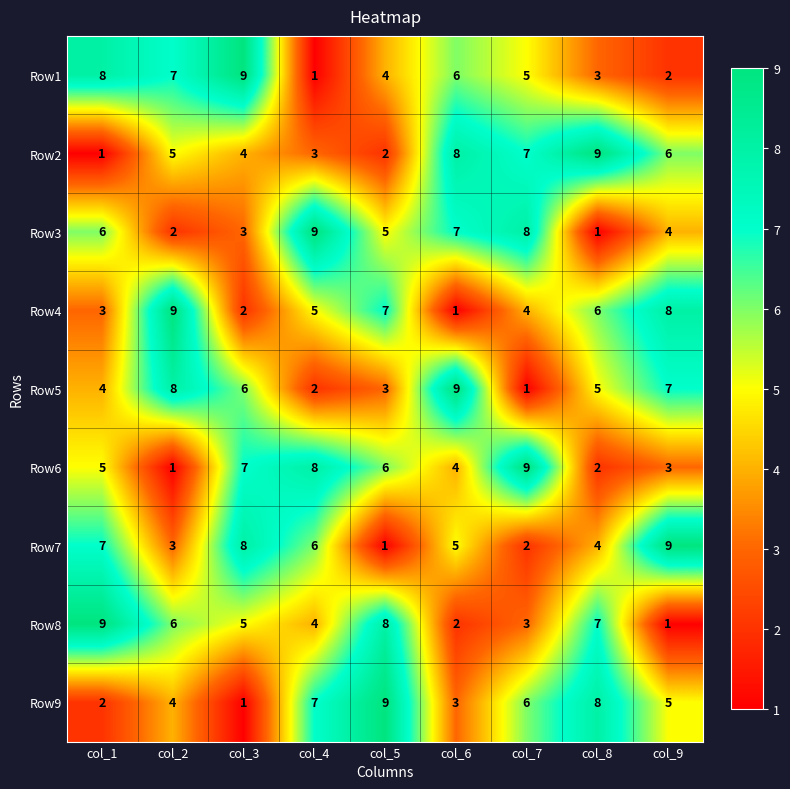

Which series changed the most between col_4 and col_5?

Row7